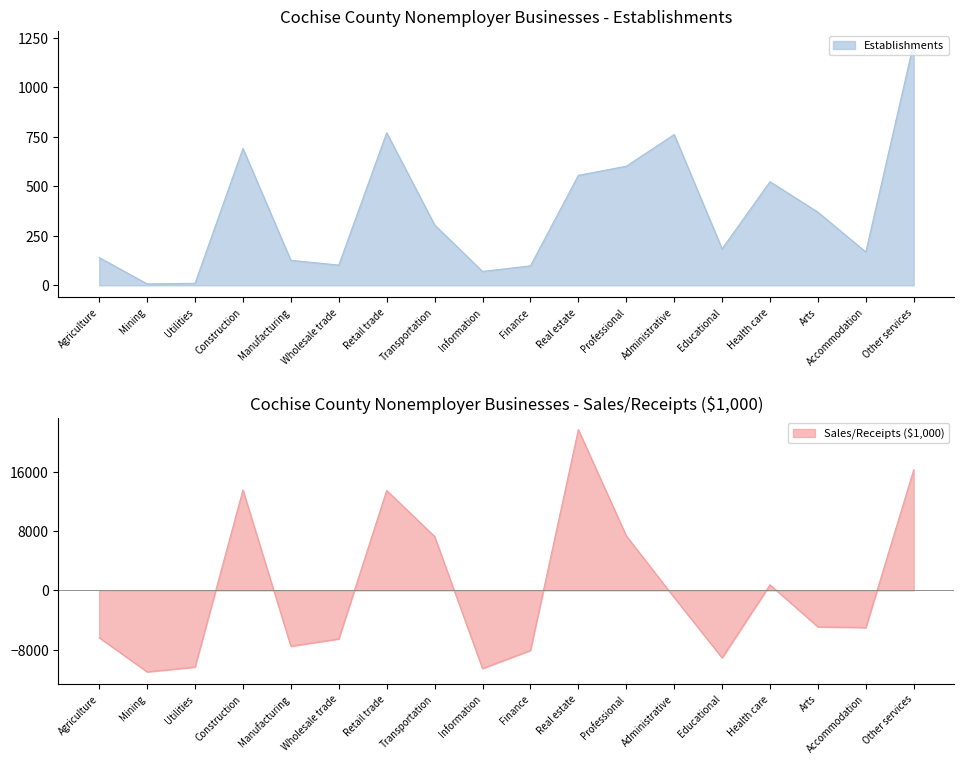

Which label corresponds to the smallest value in the chart?

Mining